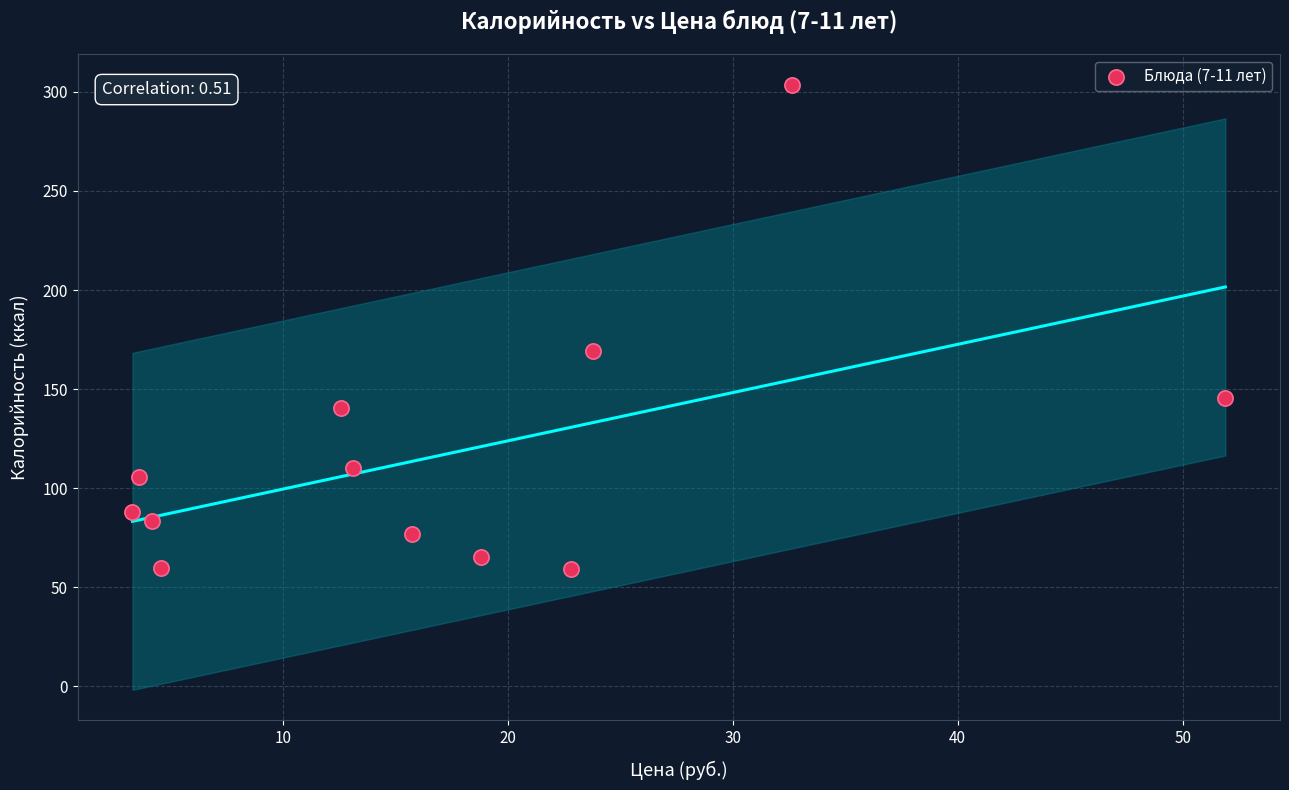

What Y value in the scatter plot is closest to 181?

169.3